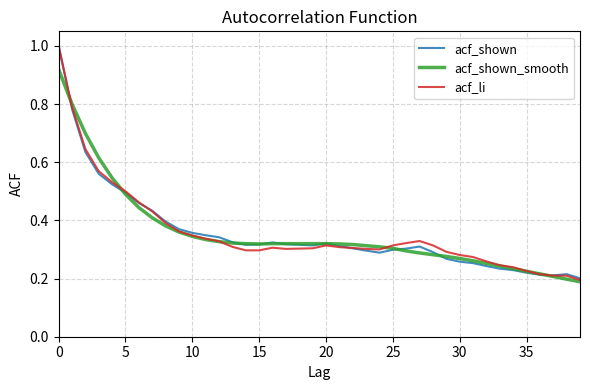

What is the greatest value displayed?

1.0